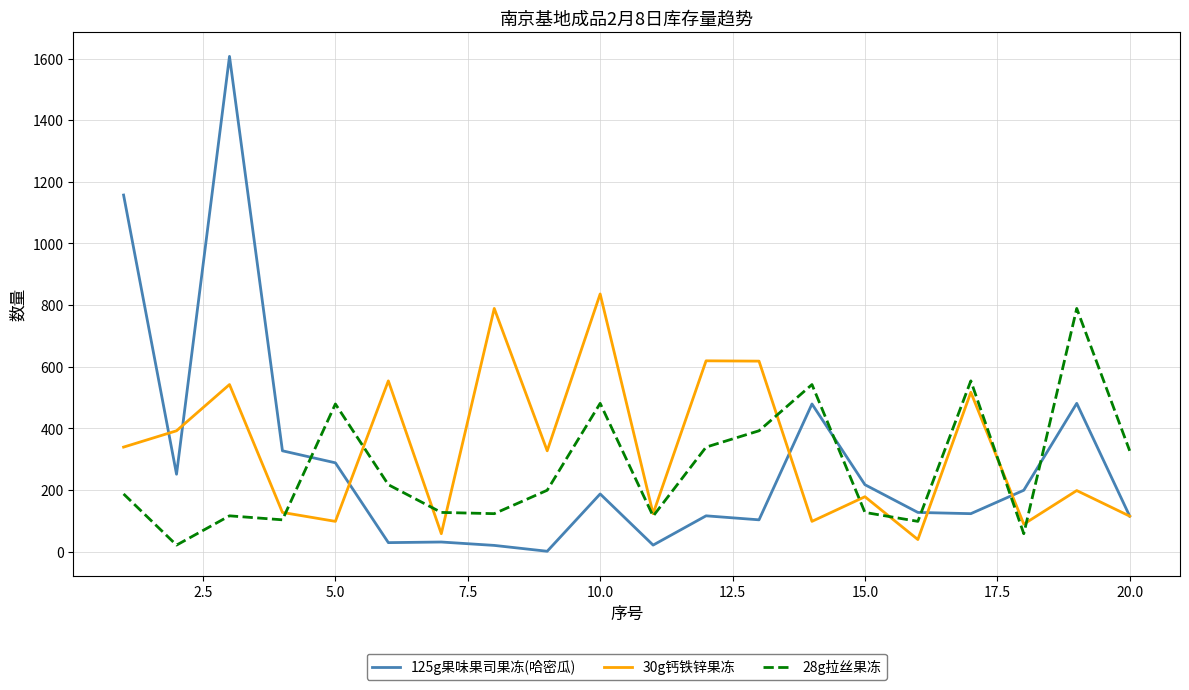

Which series has the largest range (max minus min)?

125g果味果司果冻(哈密瓜)